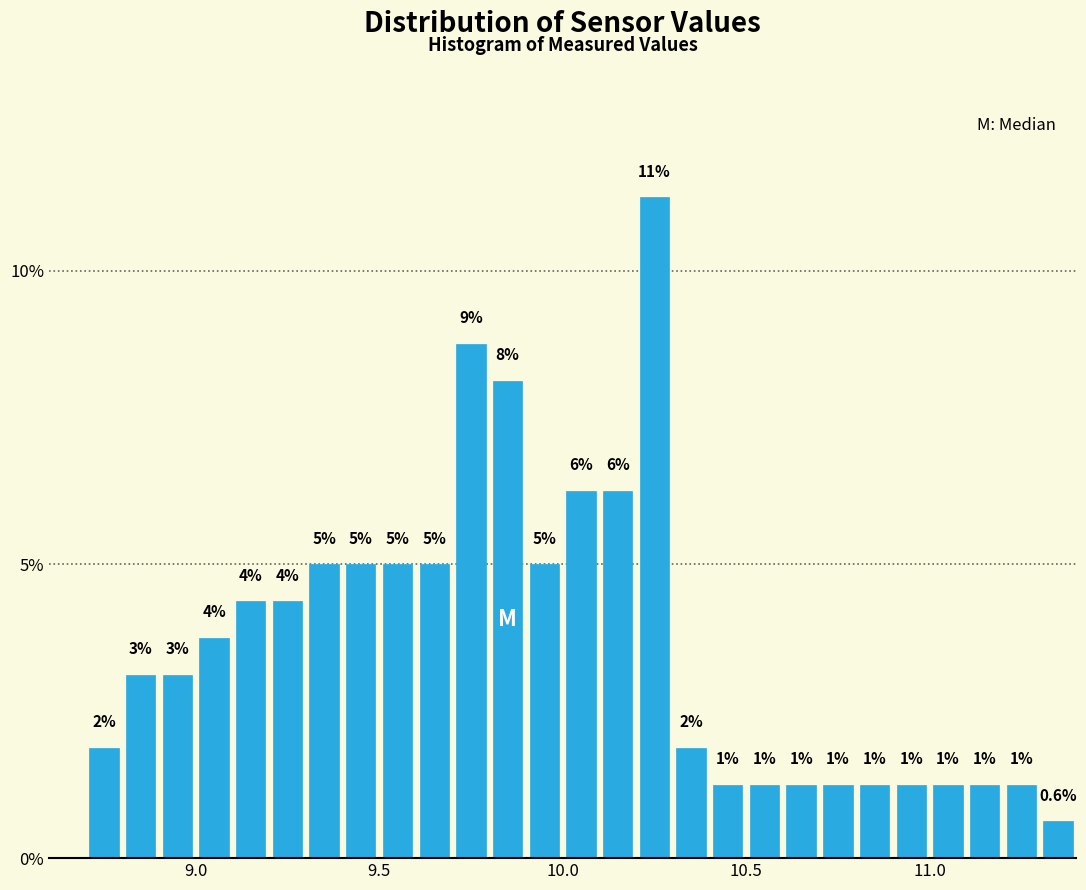

Around what value on the x-axis is the tallest bar? Give the approximate position of its centre, as read against the axis.

10.25